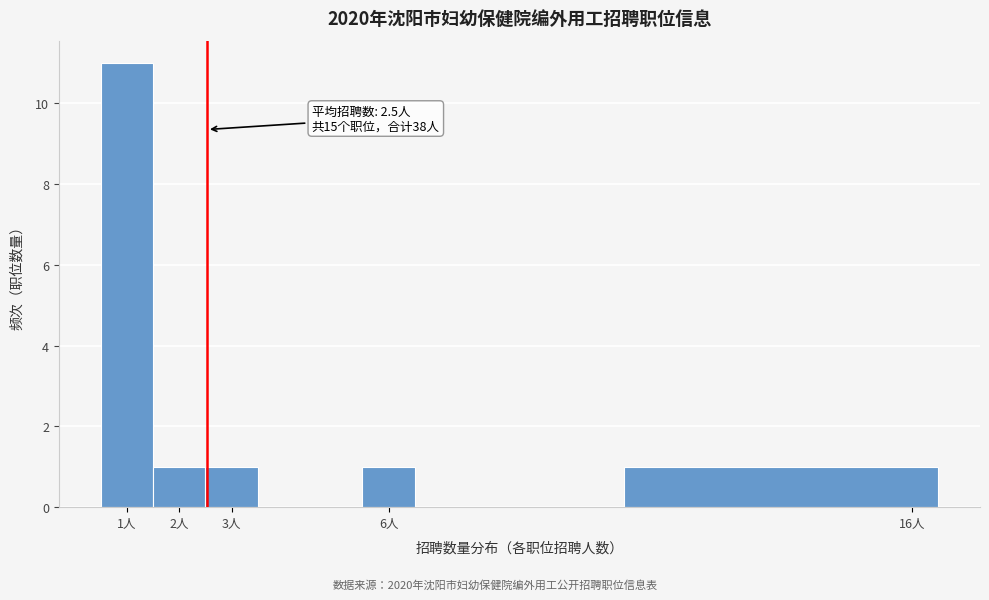

Which range on the x-axis has the tallest bar?

0.5 to 1.5